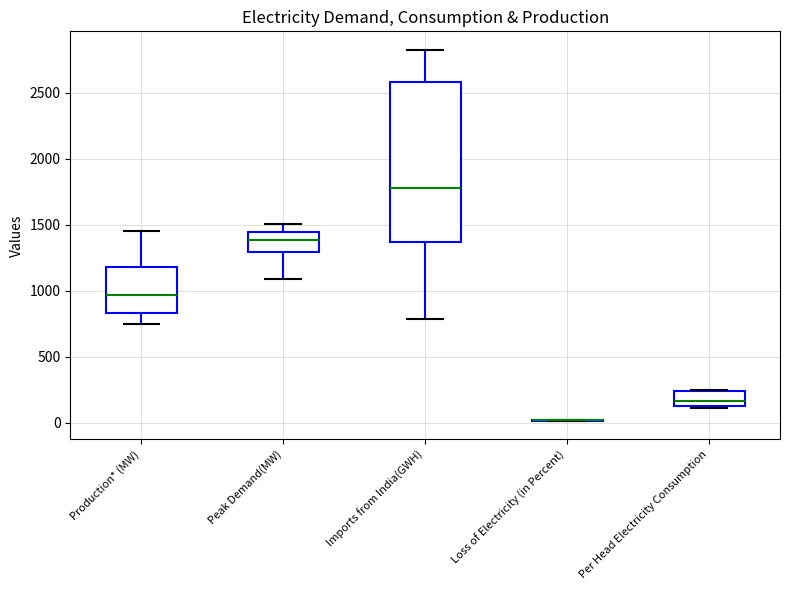

Reading left to right, read every box against the y-axis: the position of its median line, the range the box covers, and the ends of its whiskers. The values are not printed on the chart, so give them approximately, as read against the axis.

Production* (MW): median 950, box 850 to 1200, whiskers 750 to 1450
Peak Demand(MW): median 1400, box 1300 to 1450, whiskers 1100 to 1500
Imports from India(GWH): median 1800, box 1350 to 2600, whiskers 800 to 2850
Loss of Electricity (in Percent): box collapsed to a line at 0, whiskers 0 to 50
Per Head Electricity Consumption: median 150 (just above the box's lower edge), box 150 to 250, whiskers 100 to 250